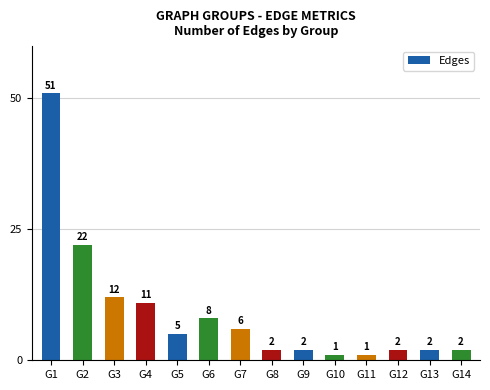

Reading right to left, what are all the values shown in this chart?

2	2	2	1	1	2	2	6	8	5	11	12	22	51